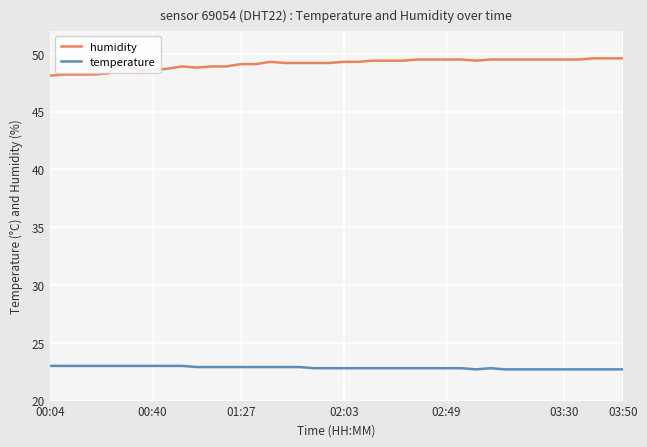

Which series has the largest total across all categories?

humidity